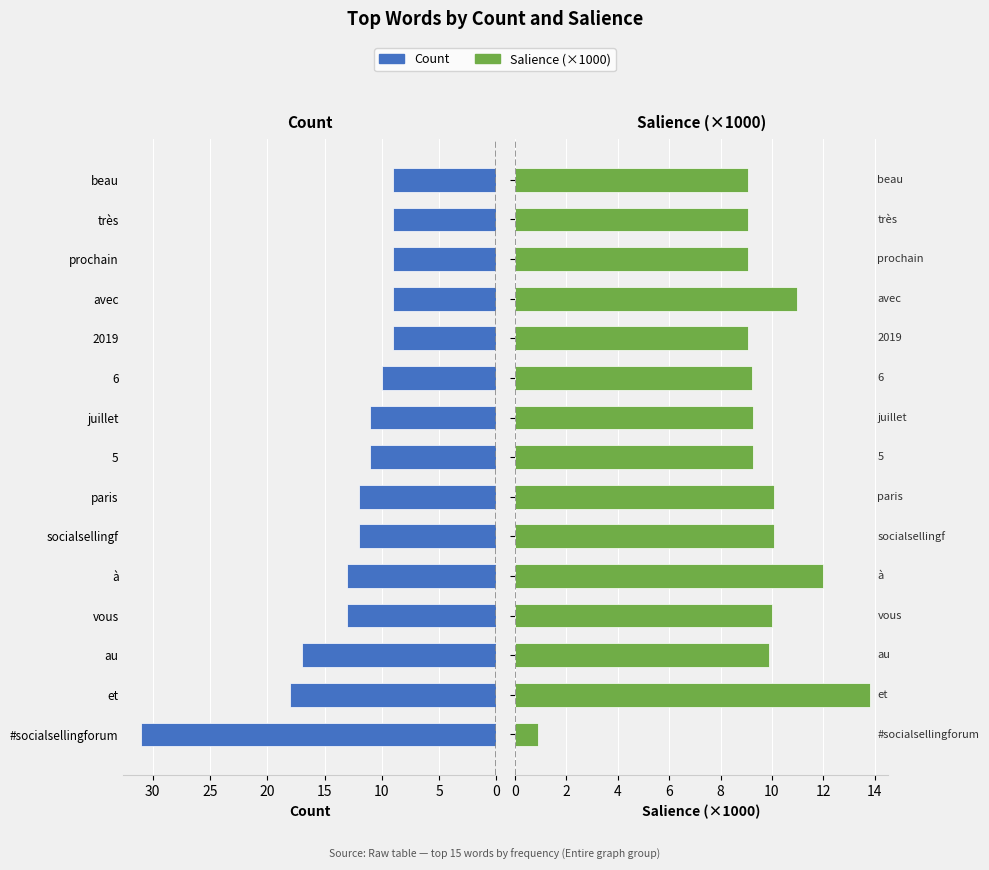

What is the approximate value of Salience (×1000) at beau?

9.1